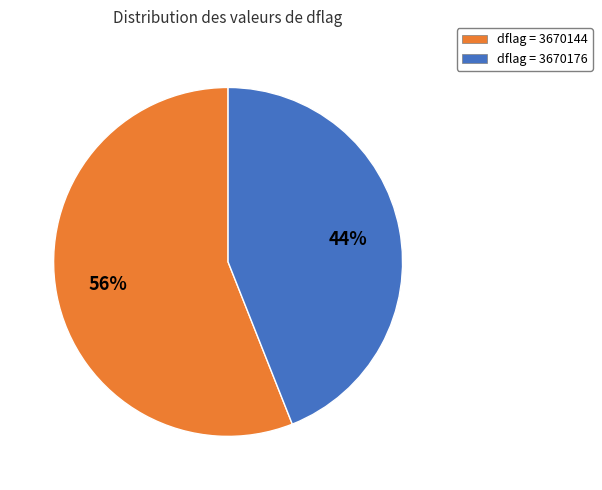

To the nearest percent, what is the difference between the largest and smallest slice percentages?

12%